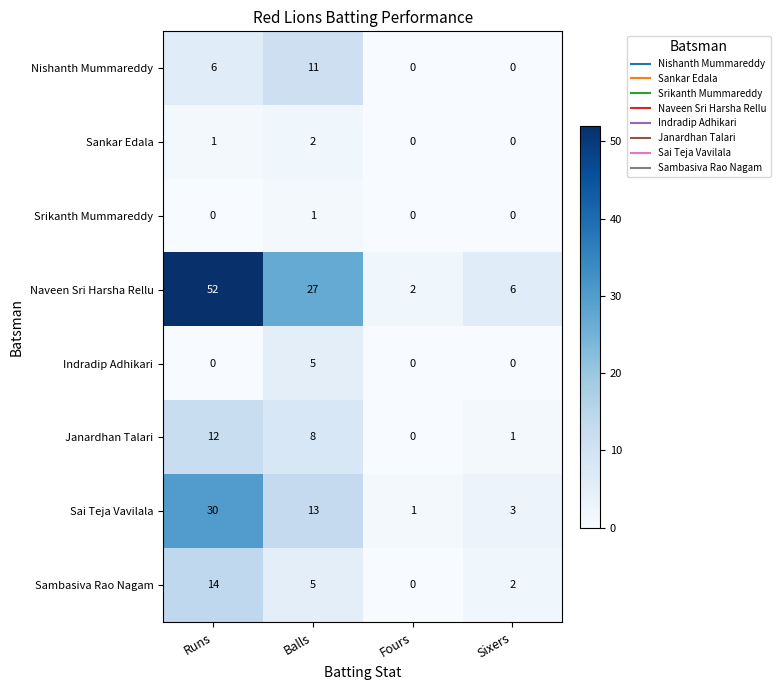

What is the difference between the second highest and minimum values in the Nishanth Mummareddy series?

6